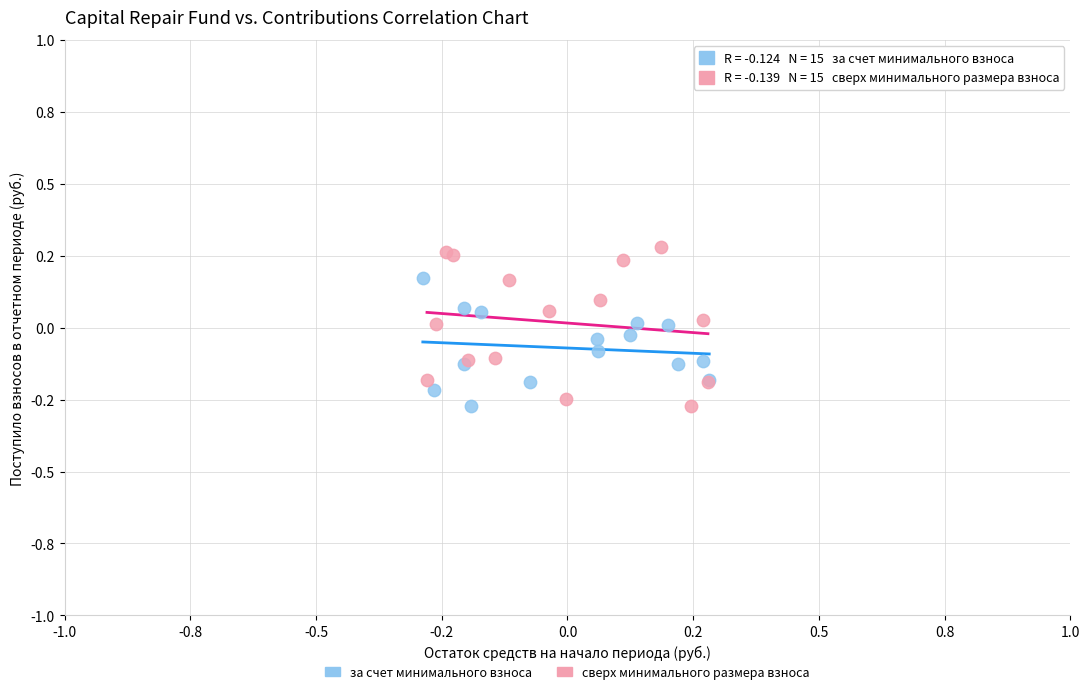

Which series reaches the maximum Y coordinate?

сверх минимального размера взноса